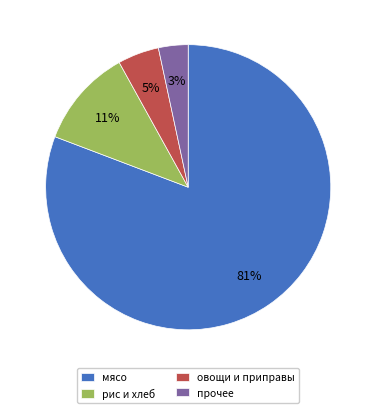

Which slice is the largest?

мясо